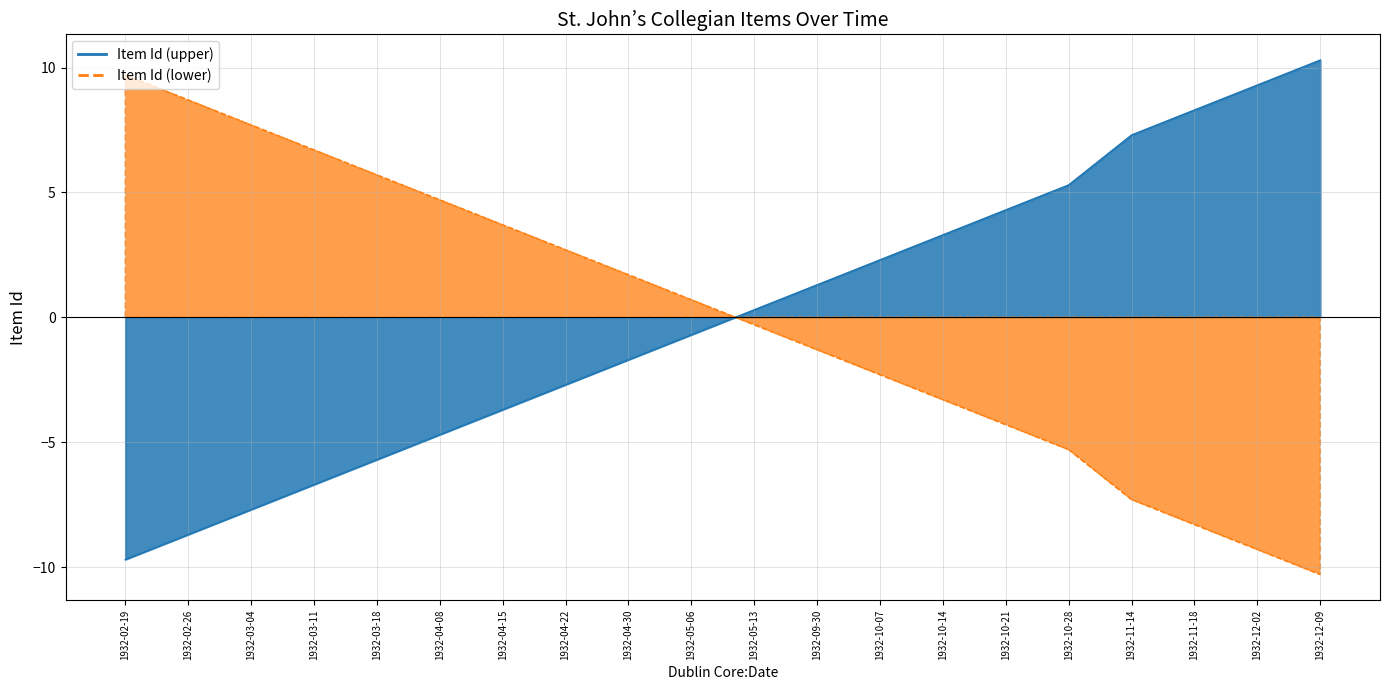

Reading left to right, extract all data points from this chart.

1932-02-19=-9.7	1932-02-26=-8.7	1932-03-04=-7.7	1932-03-11=-6.7	1932-03-18=-5.7	1932-04-08=-4.7	1932-04-15=-3.7	1932-04-22=-2.7	1932-04-30=-1.7	1932-05-06=-0.7	1932-05-13=0.3	1932-09-30=1.3	1932-10-07=2.3	1932-10-14=3.3	1932-10-21=4.3	1932-10-28=5.3	1932-11-14=7.3	1932-11-18=8.3	1932-12-02=9.3	1932-12-09=10.3